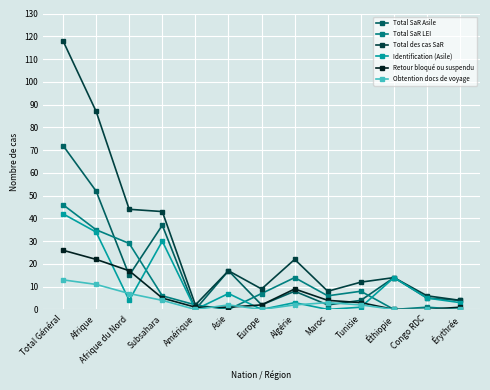

True or false: Total SaR Asile has more than 1 points higher than both neighbors.

True